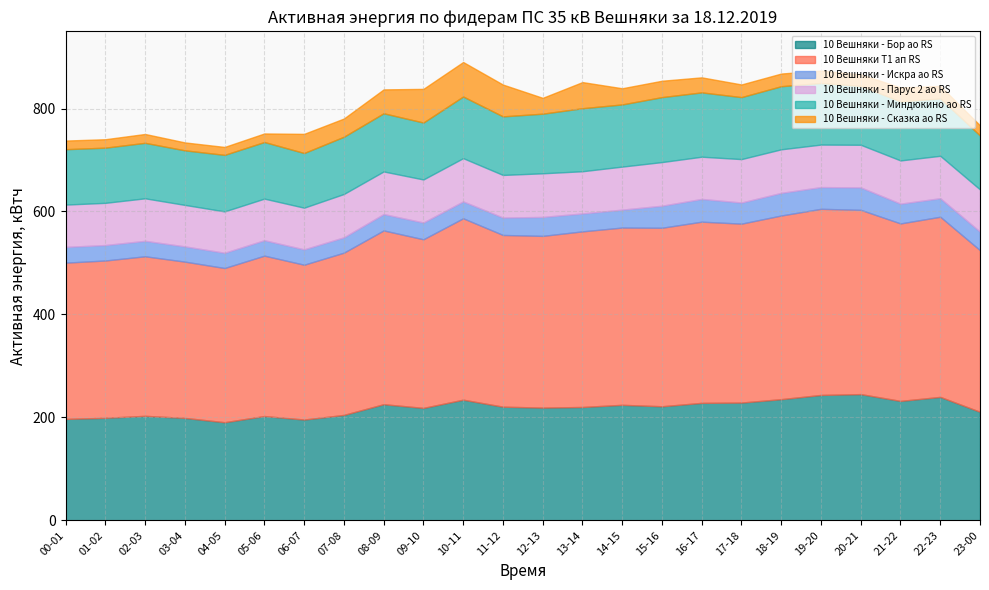

Where does the 10 Вешняки - Сказка ао RS series first go above 27?

06-07